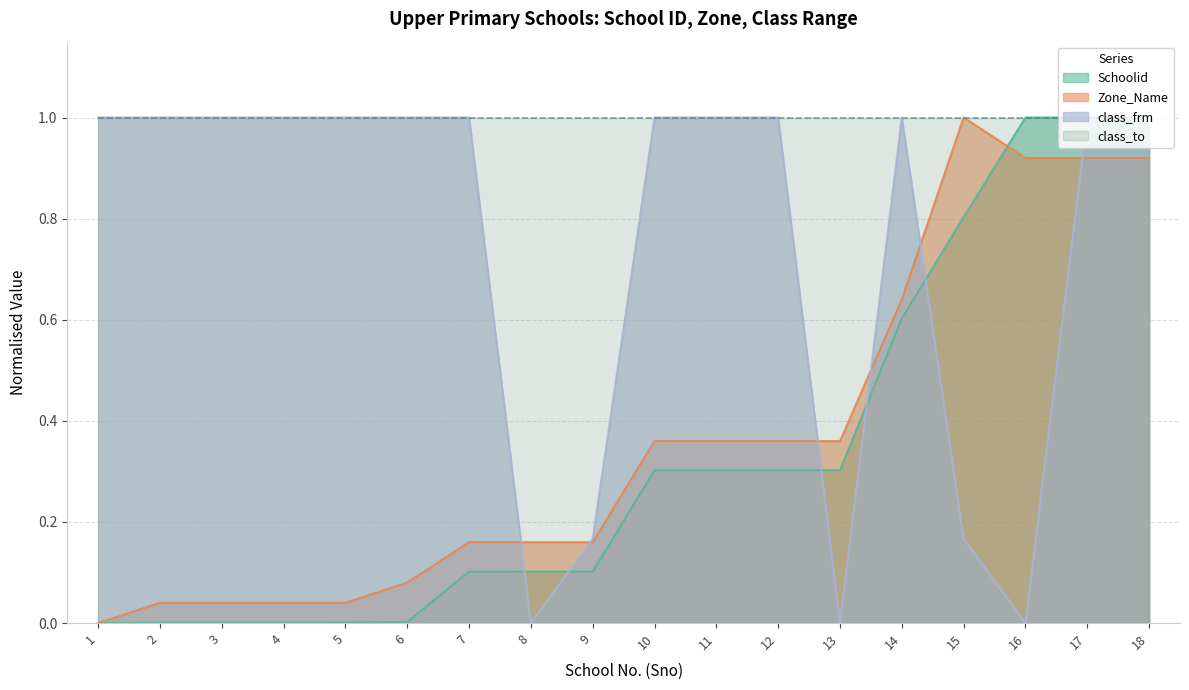

The Zone_Name series shows 0.4 at 12. True or false?

True